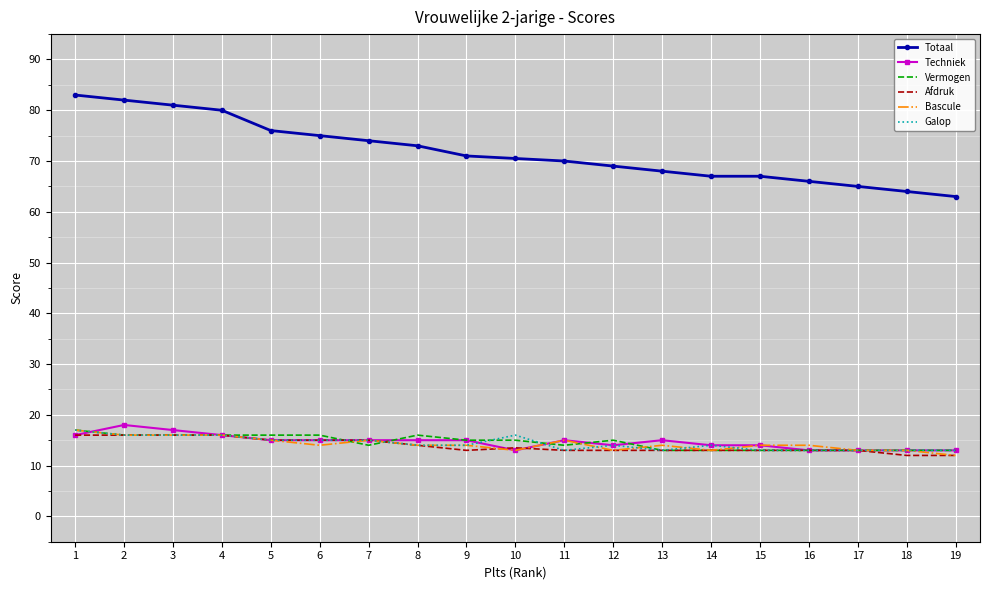

What is the minimum value shown in the chart?

12.0